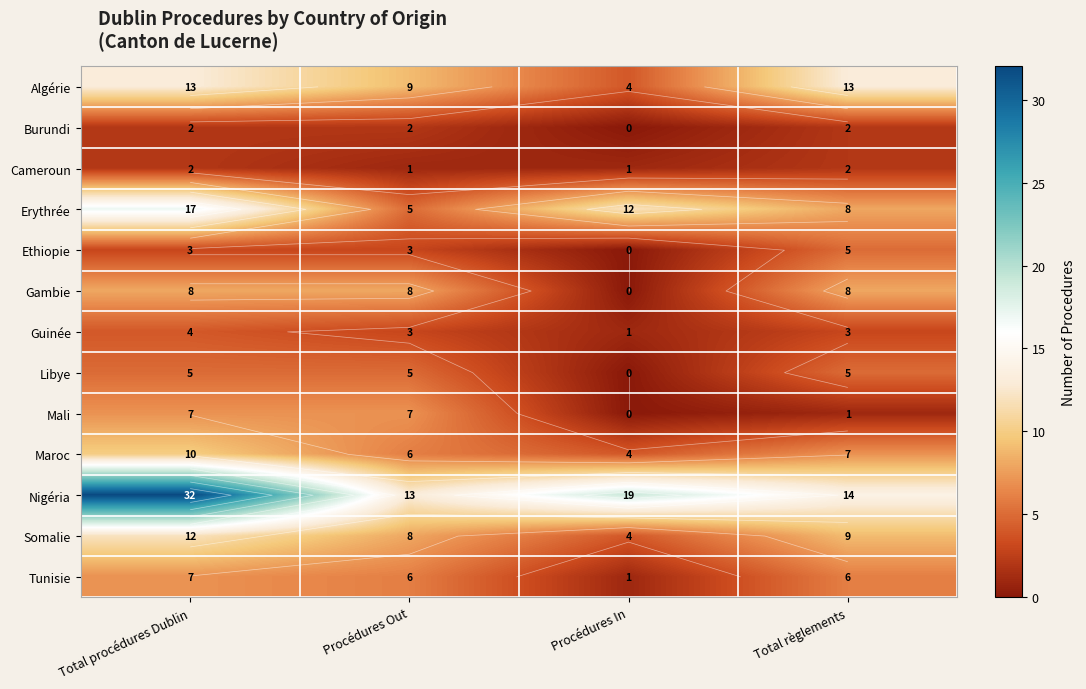

What is the difference between the maximum and minimum values in the Guinée series?

3